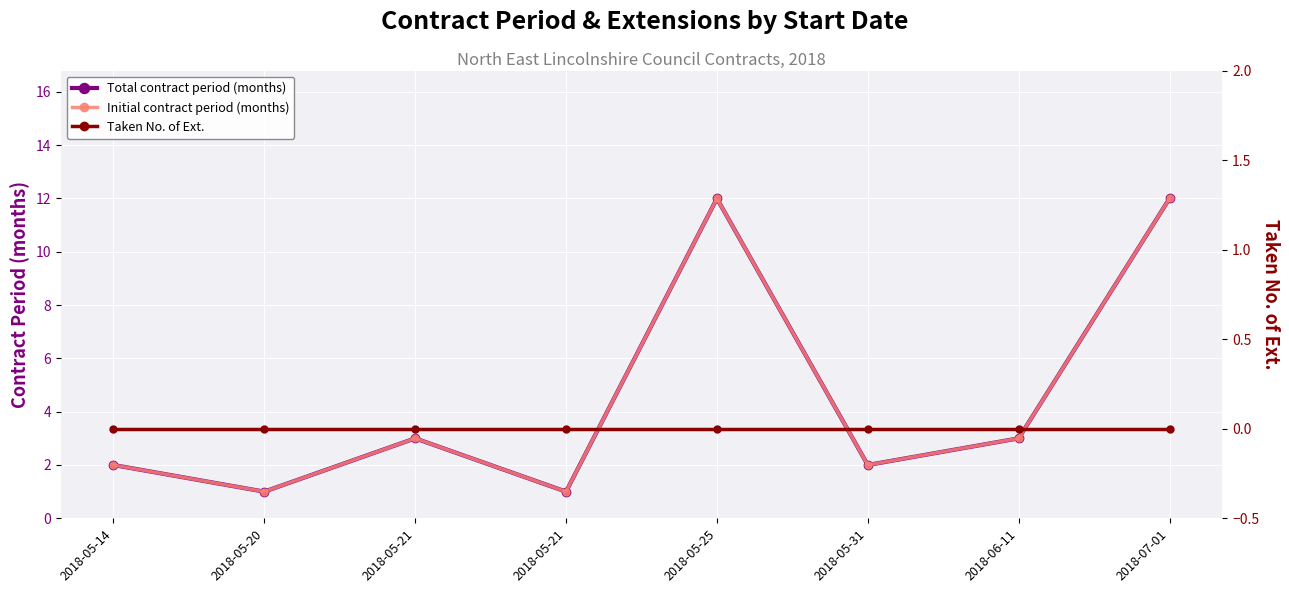

Is it true that Taken No. of Ext. equals 0 at 2018-07-01?

True